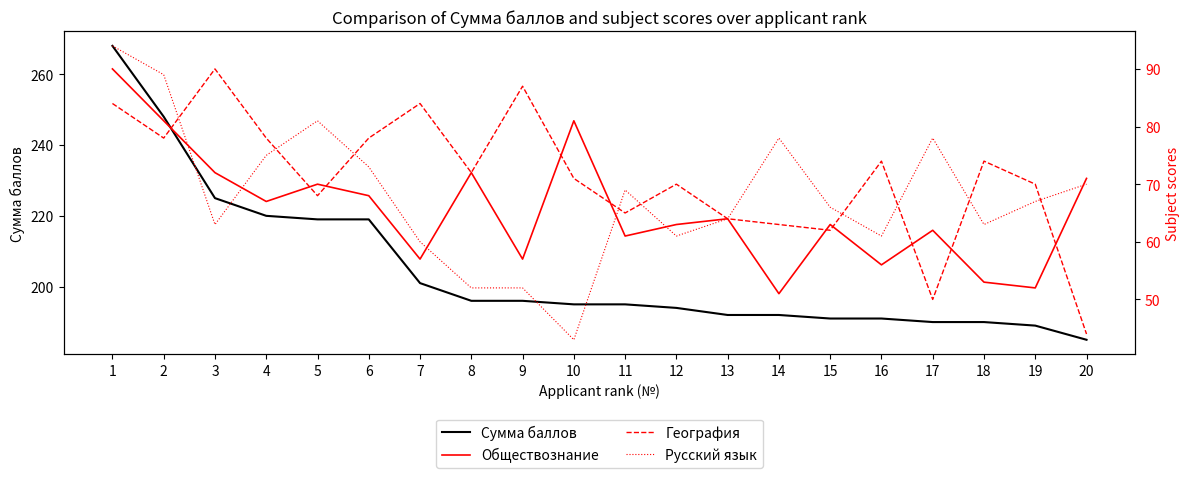

How many data points in Сумма баллов are less than 195?

9